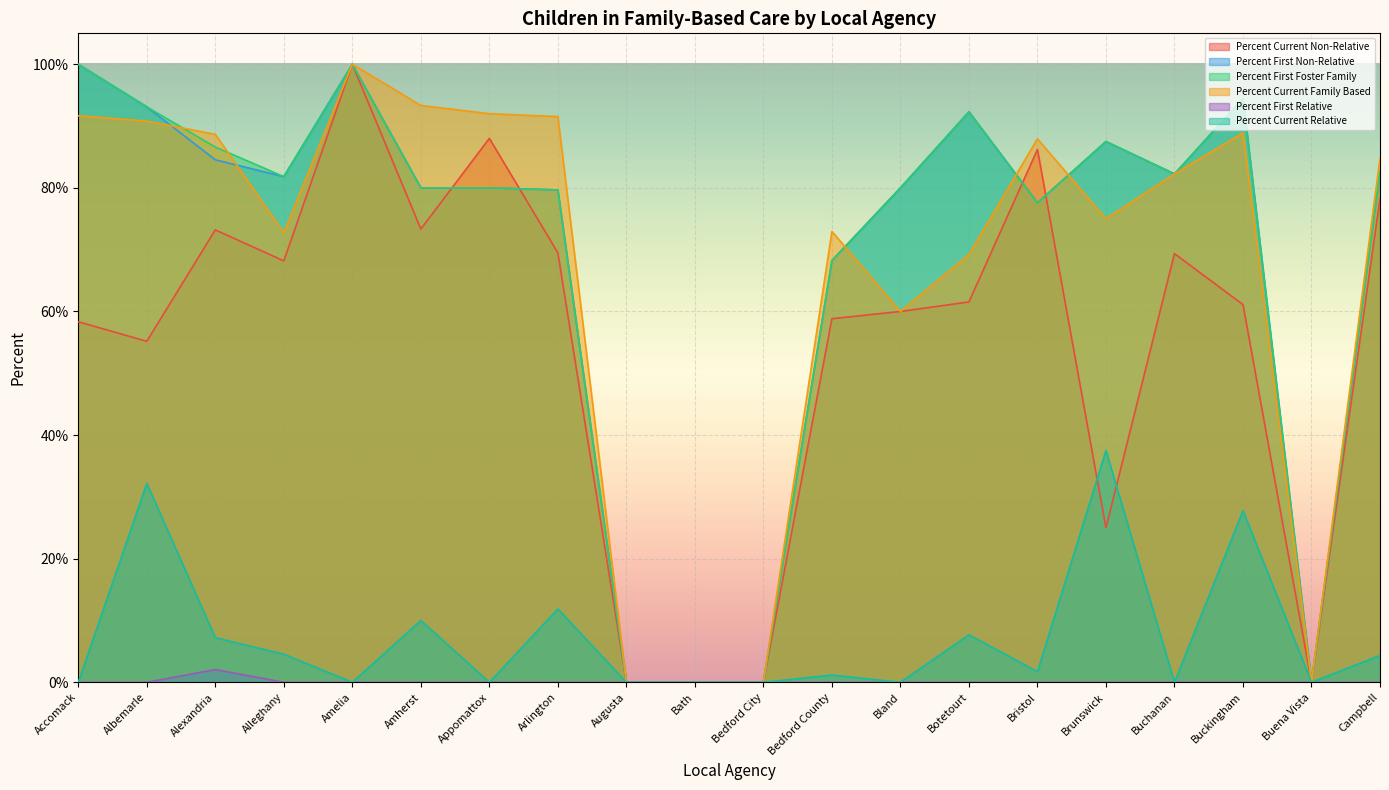

The value of Percent Current Non-Relative at Alleghany is 0.7. True or false?

True